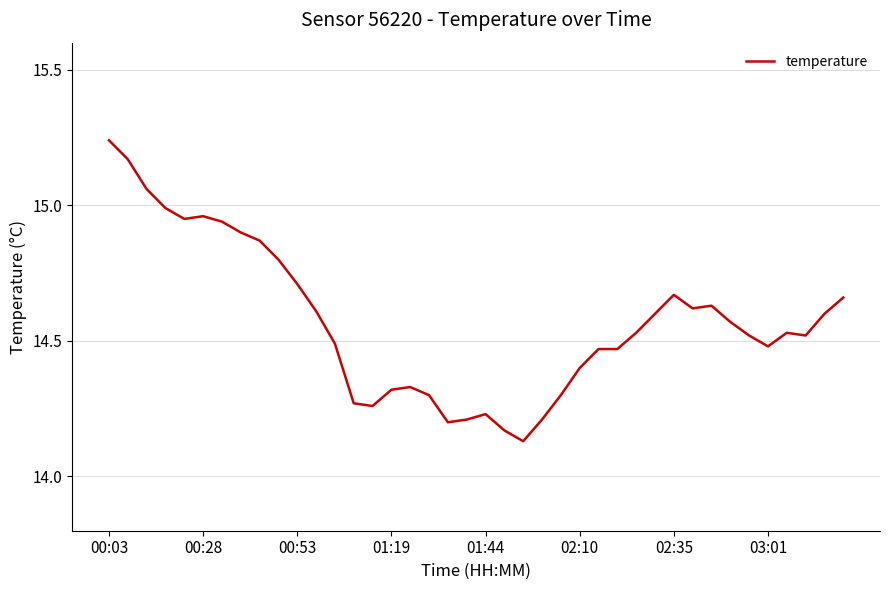

What is the difference between the maximum and minimum values?

1.1